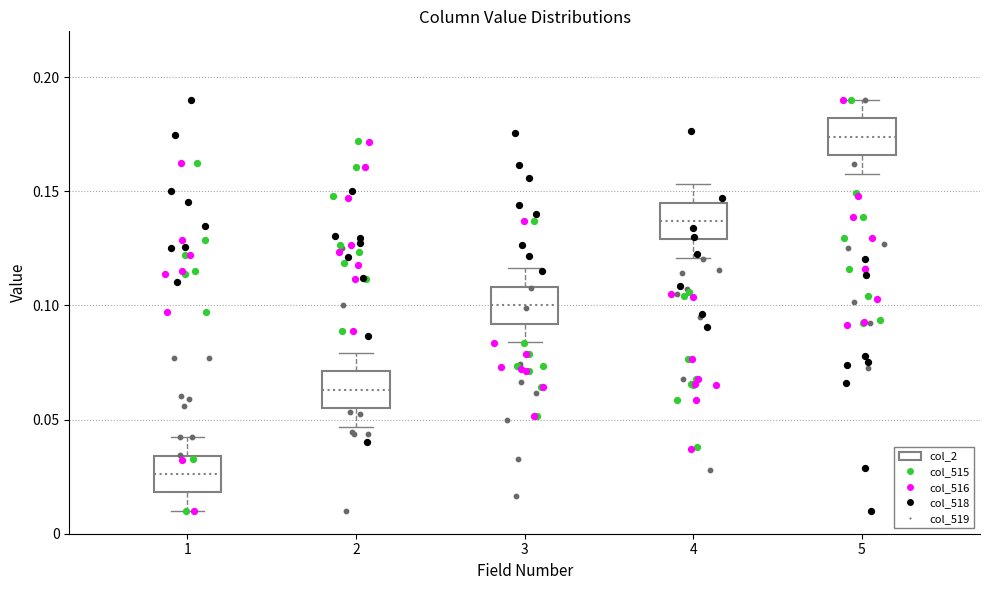

Which box has the highest median line?

5